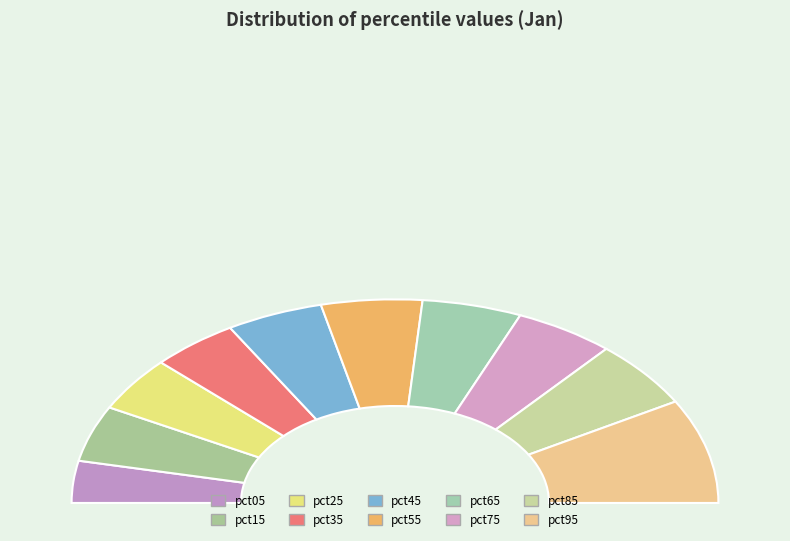

How many segments does this pie chart have?

10